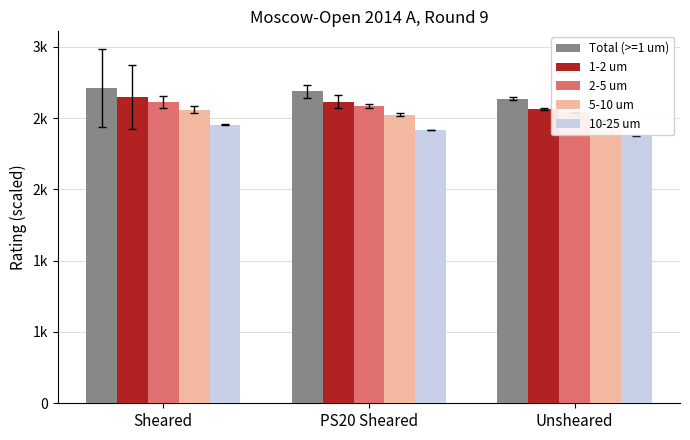

What is the value of the Total (>=1 um) bar at the 1st from the left?

8.8